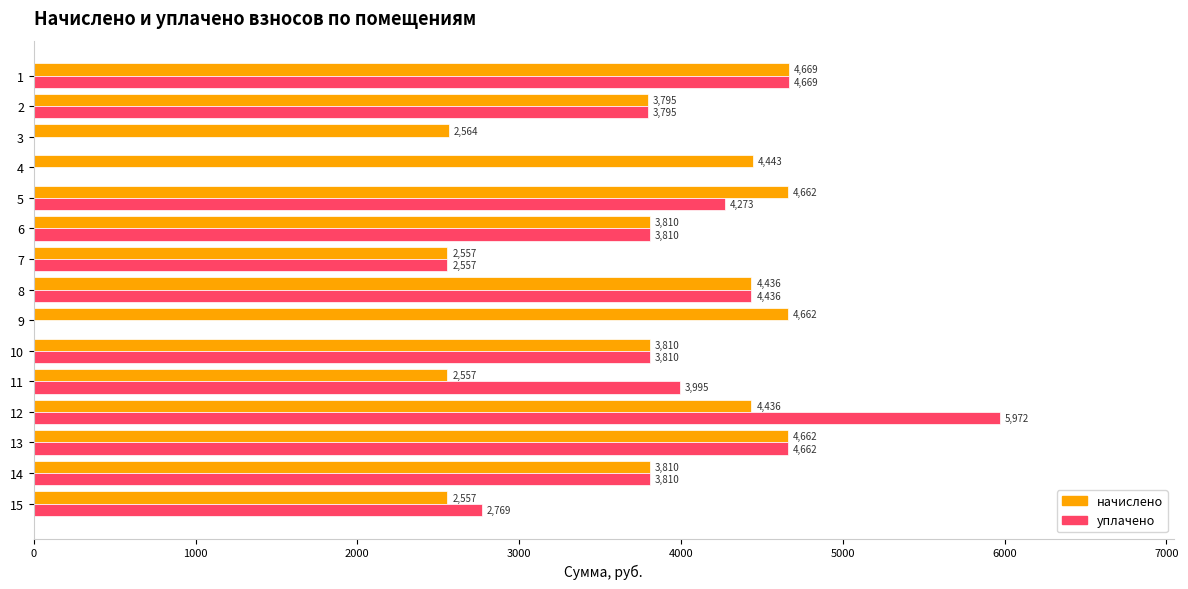

Which category has the highest value in the уплачено series?

12